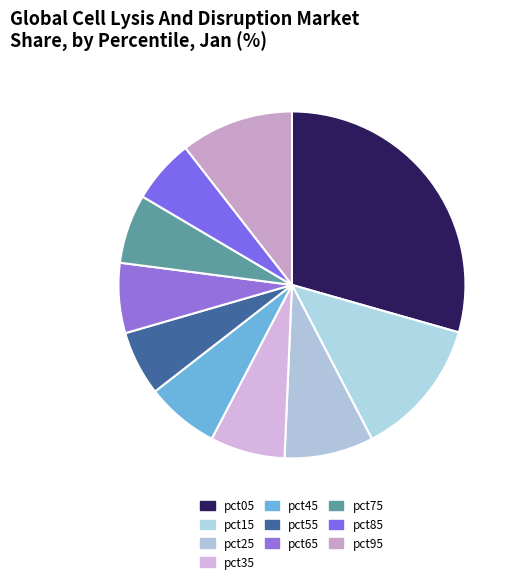

To the nearest percent, what is the combined percentage of pct45 and pct75?

13%